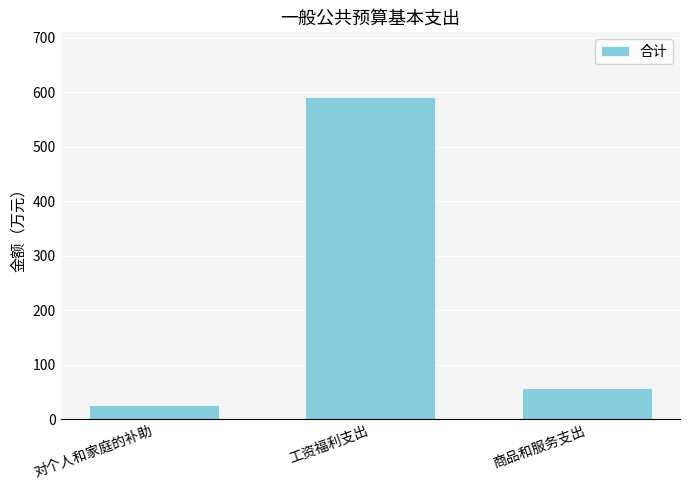

Reading left to right, list all the values displayed in this chart.

对个人和家庭的补助=26.3	工资福利支出=591.6	商品和服务支出=57.0